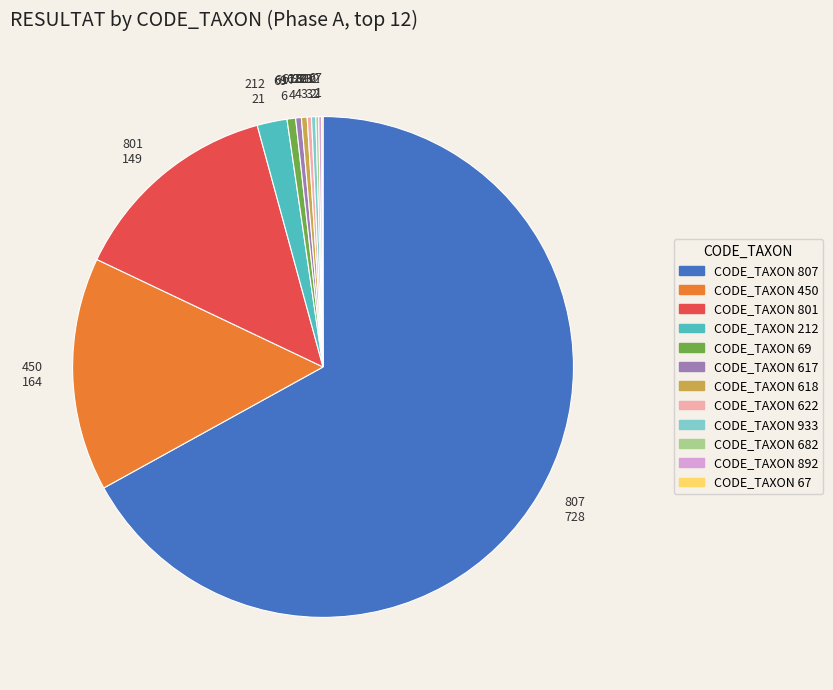

Between 618 4 and 801 149, which is larger?

801 149